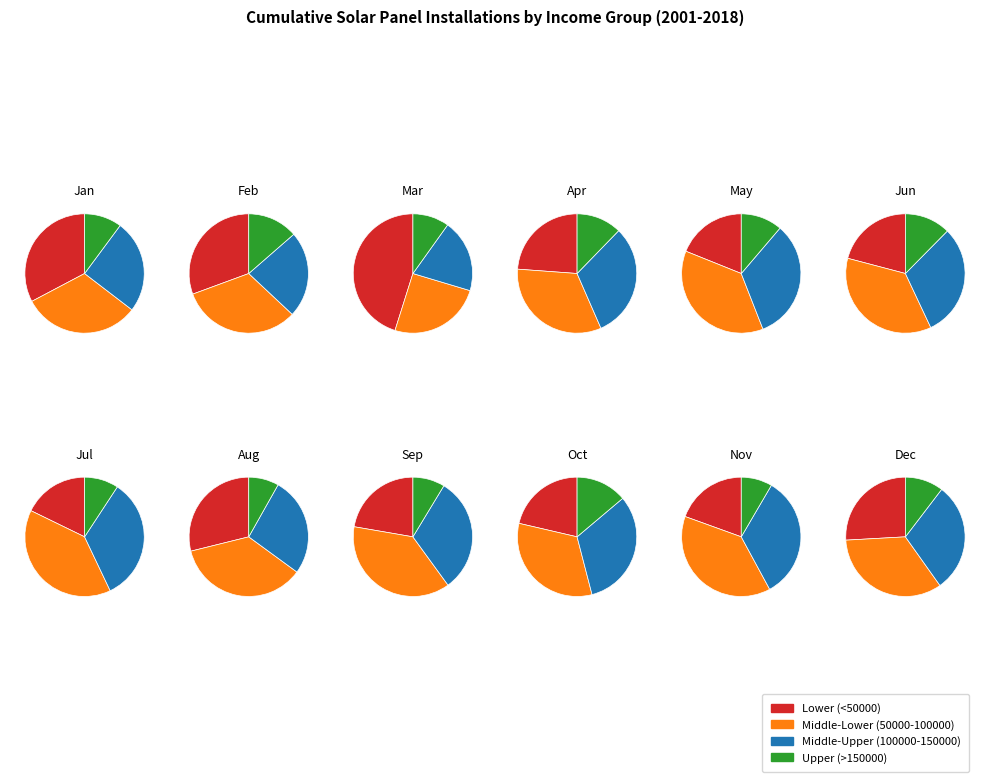

To the nearest percent, what is the difference between the largest and smallest slice percentages?

27%